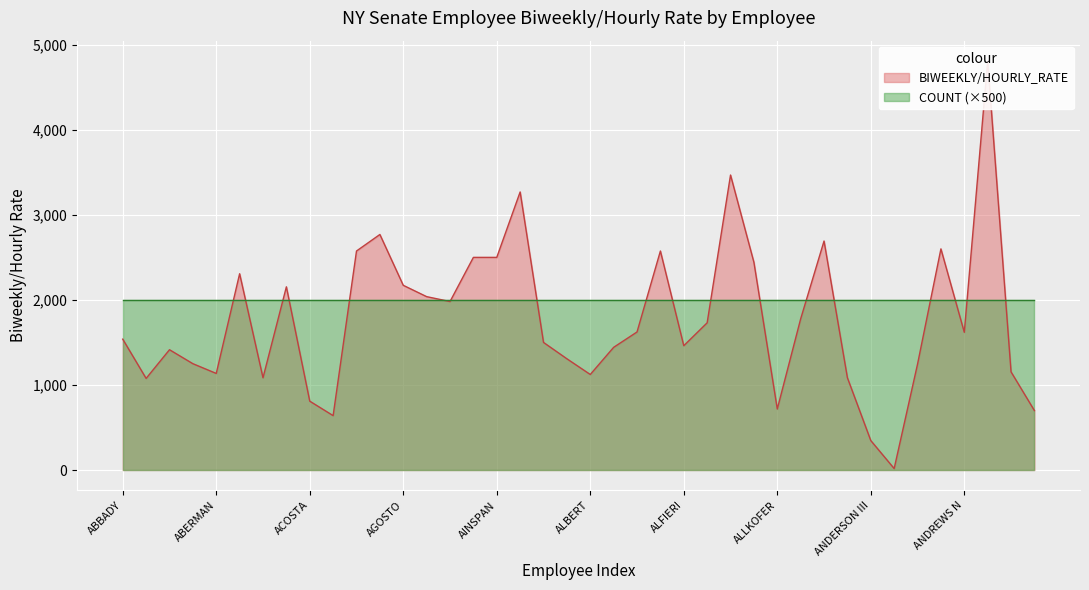

Does the chart display data point markers on the line(s)?

No